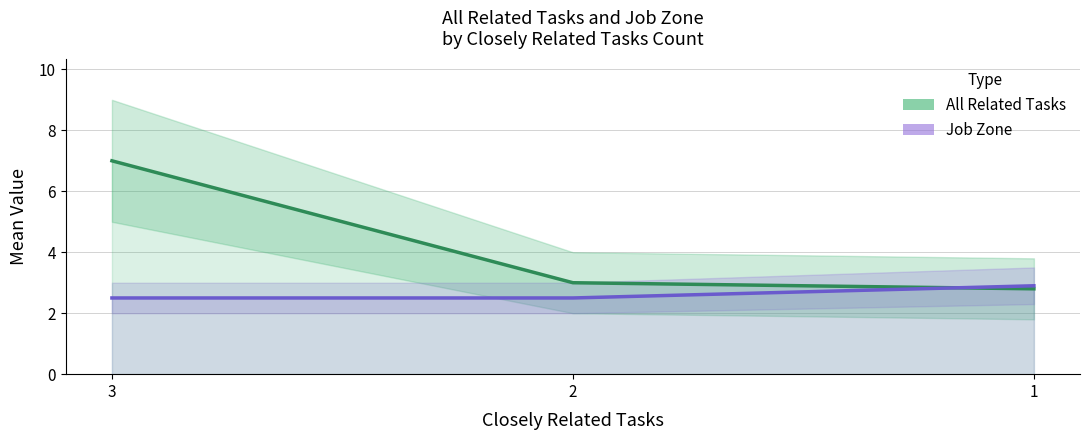

At 3, list the series in order from largest to smallest.

All Related Tasks line, Job Zone line